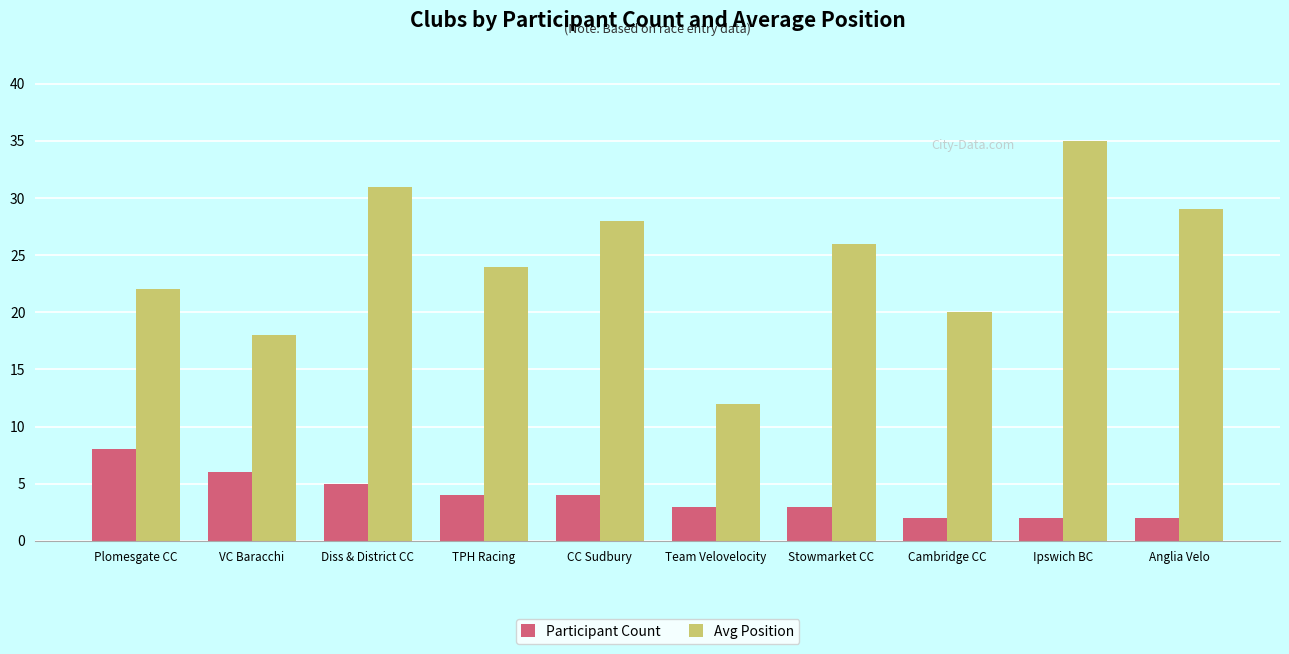

What is the value of the Avg Position bar at the 5th from the left?

28